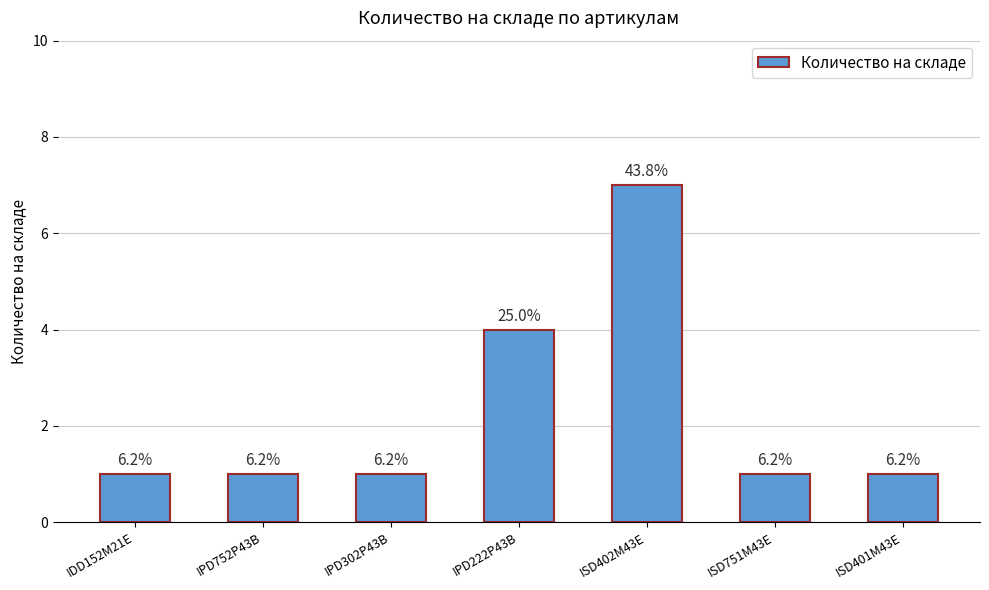

What is the average value?

2